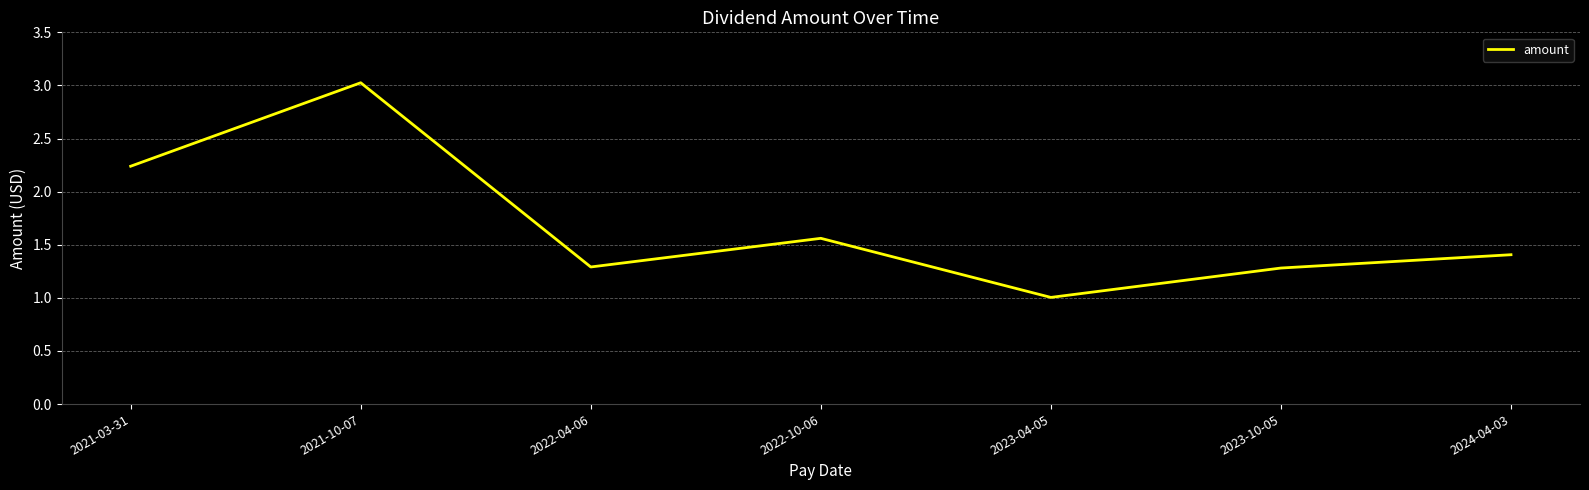

What position from the left is 2021-10-07?

2